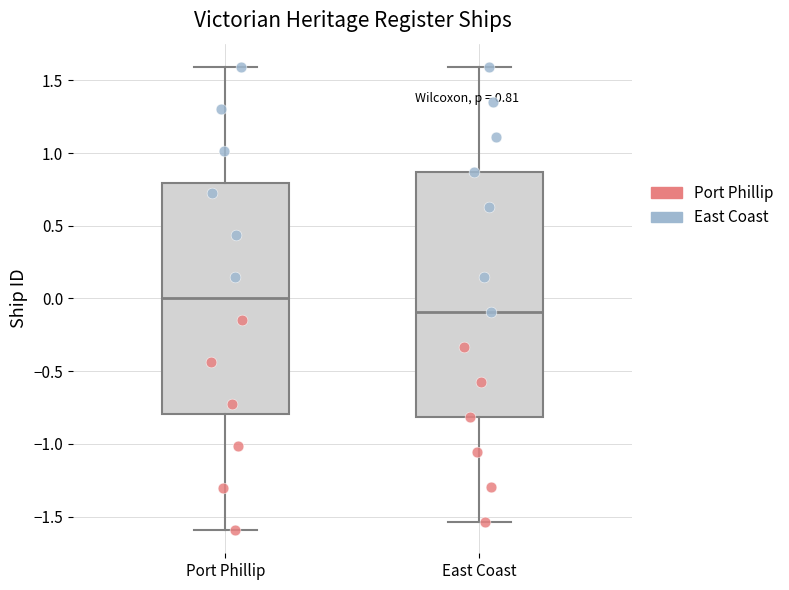

Which box has the highest median line?

Port Phillip